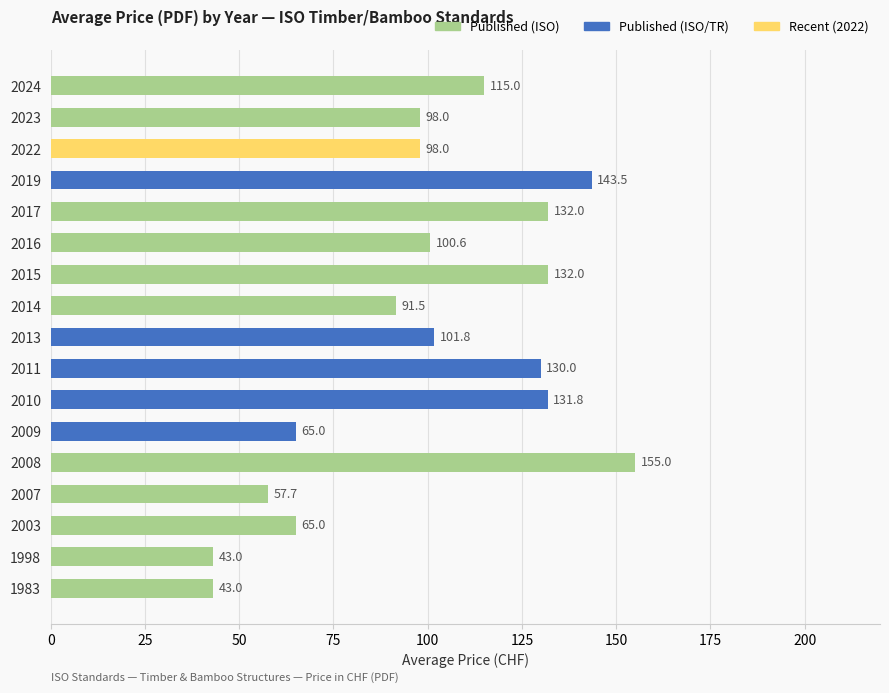

What is the sum of all values?

1702.8